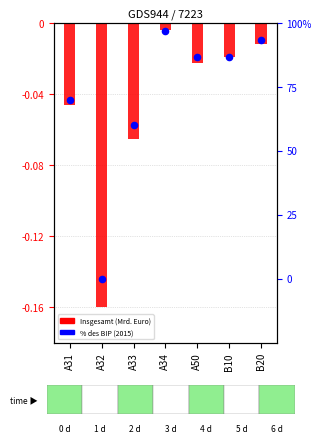

Is the value of Insgesamt (Mrd. Euro) at A50 greater than the value of % des BIP (2015) at B10?

Yes